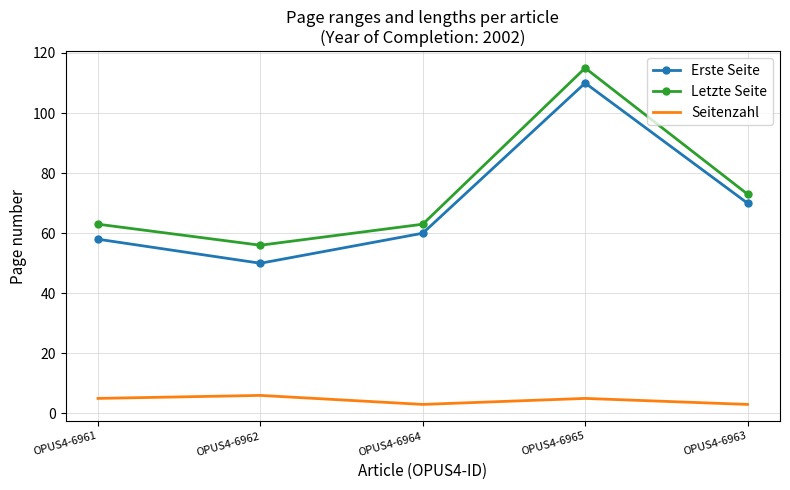

Reading right to left, extract all data points from this chart.

Erste Seite: OPUS4-6963=70	OPUS4-6965=110	OPUS4-6964=60	OPUS4-6962=50	OPUS4-6961=58
Letzte Seite: OPUS4-6963=73	OPUS4-6965=115	OPUS4-6964=63	OPUS4-6962=56	OPUS4-6961=63
Seitenzahl: OPUS4-6963=3	OPUS4-6965=5	OPUS4-6964=3	OPUS4-6962=6	OPUS4-6961=5